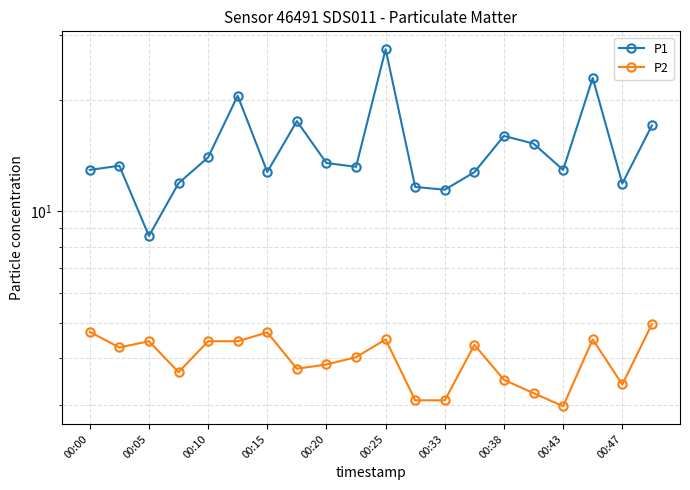

How many lines are shown in the chart?

2